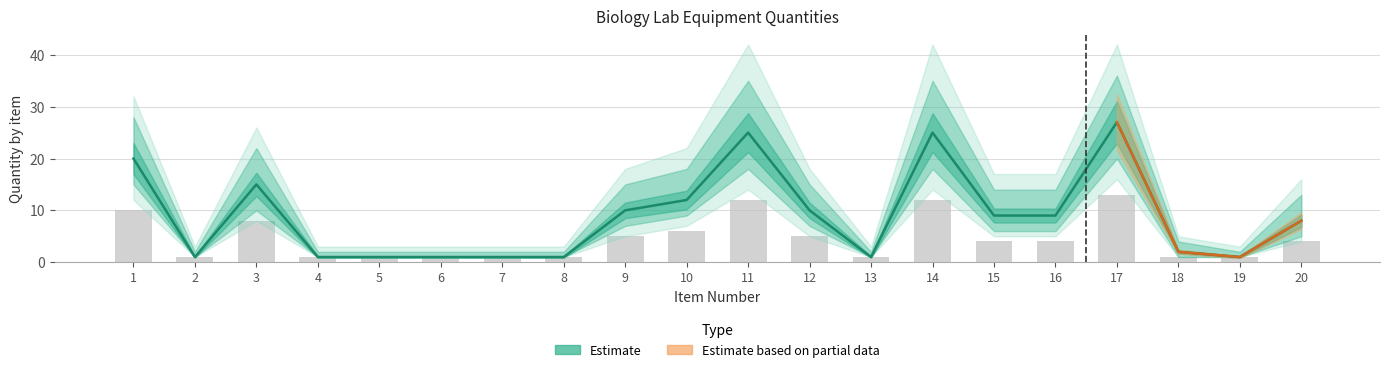

At which label is the value closest to 7?

3